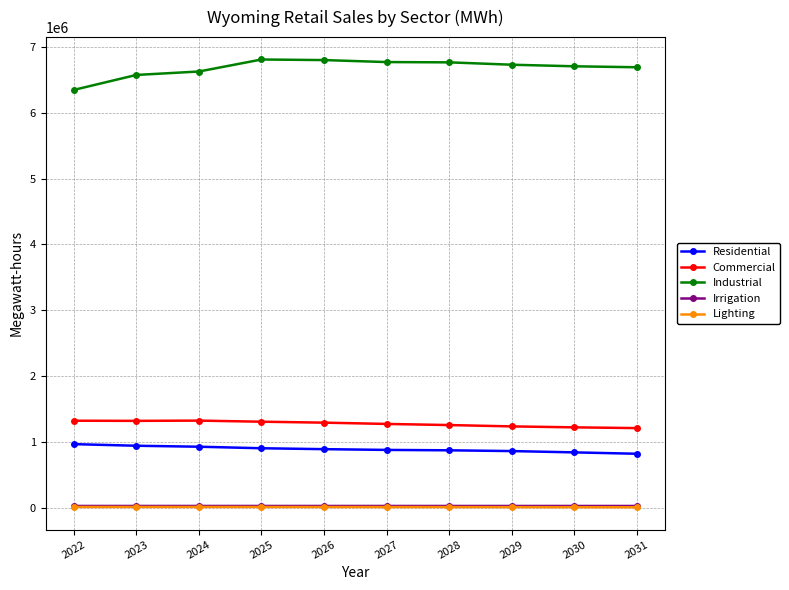

How many data points does each series have?

10